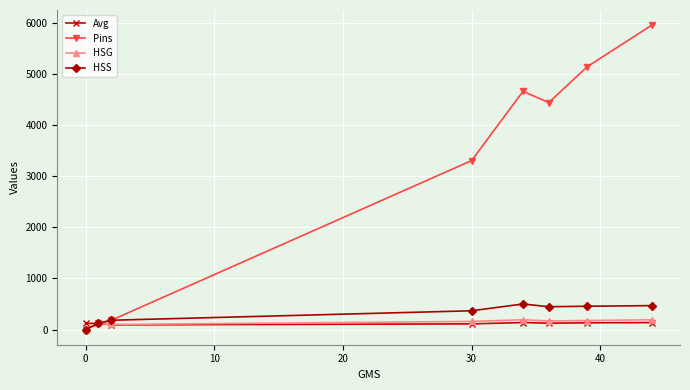

Which series has the largest range (max minus min)?

Pins